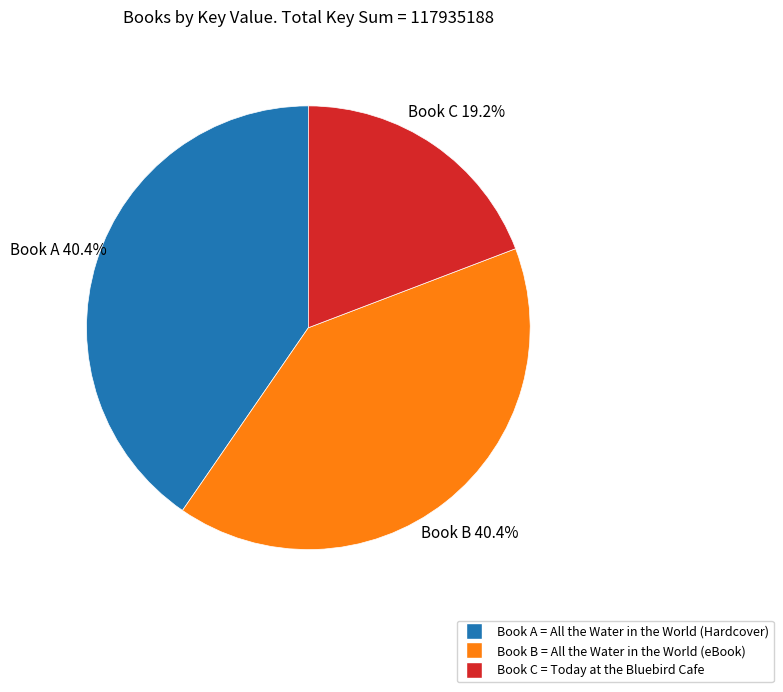

To the nearest percent, what is the average slice percentage?

33%